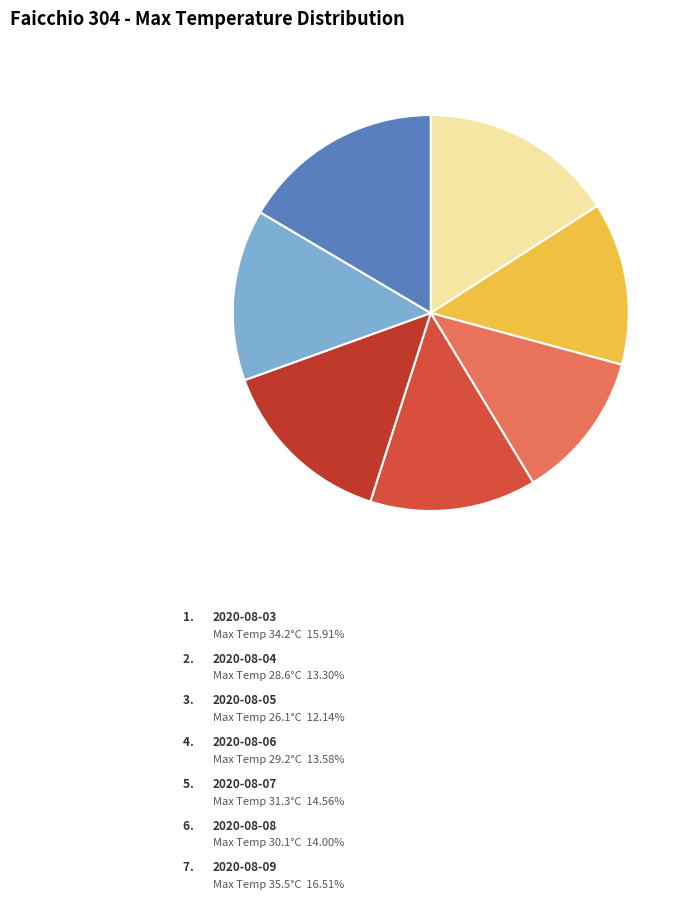

How many slices are in this pie chart?

7